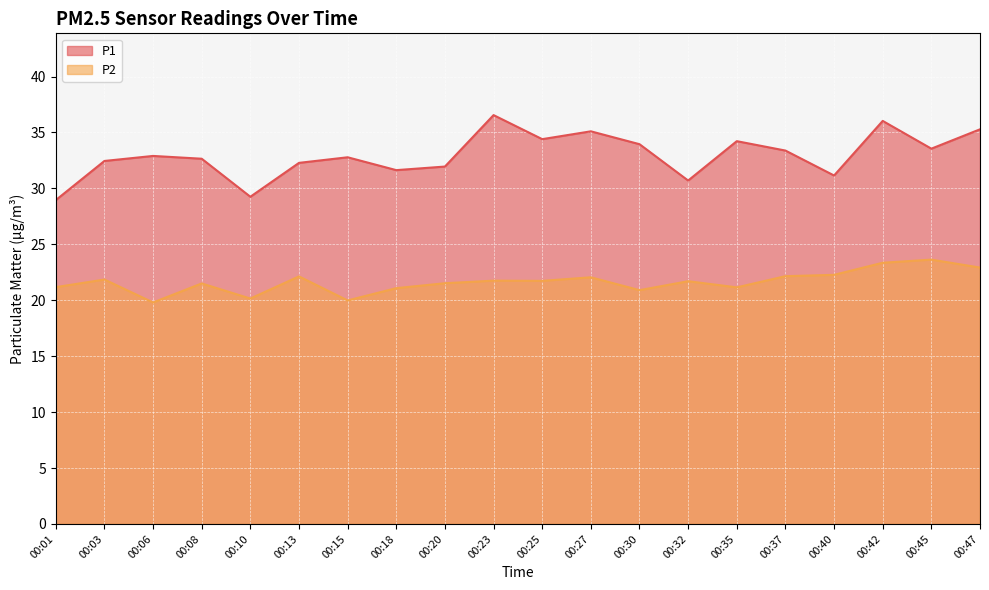

True or false: P2 and P1 intersect in this chart.

False